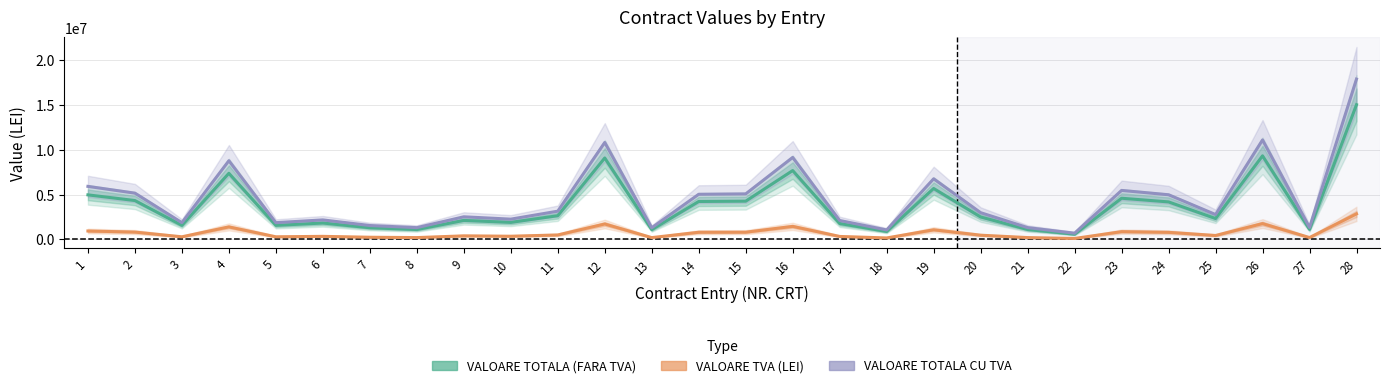

At which category does VALOARE TOTALA CONTRACT (FARA TVA) reach its first local valley?

3